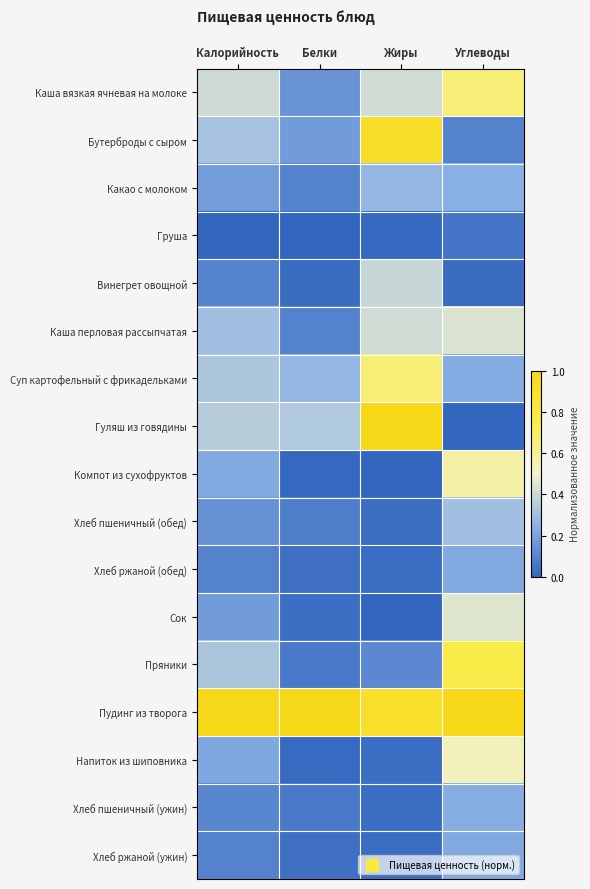

Reading right to left, transcribe all the data shown in this chart.

Каша вязкая ячневая на молоке: Углеводы=0.7	Жиры=0.4	Белки=0.1	Калорийность=0.4
Бутерброды с сыром: Углеводы=0.1	Жиры=0.9	Белки=0.2	Калорийность=0.3
Какао с молоком: Углеводы=0.2	Жиры=0.3	Белки=0.1	Калорийность=0.2
Груша: Углеводы=0.1	Жиры=0.0	Белки=0.0	Калорийность=0.0
Винегрет овощной: Углеводы=0.0	Жиры=0.4	Белки=0.0	Калорийность=0.1
Каша перловая рассыпчатая: Углеводы=0.4	Жиры=0.4	Белки=0.1	Калорийность=0.3
Суп картофельный с фрикадельками: Углеводы=0.2	Жиры=0.7	Белки=0.3	Калорийность=0.3
Гуляш из говядины: Углеводы=0.0	Жиры=1.0	Белки=0.3	Калорийность=0.4
Компот из сухофруктов: Углеводы=0.6	Жиры=0.0	Белки=0.0	Калорийность=0.2
Хлеб пшеничный (обед): Углеводы=0.3	Жиры=0.0	Белки=0.1	Калорийность=0.1
Хлеб ржаной (обед): Углеводы=0.2	Жиры=0.0	Белки=0.0	Калорийность=0.1
Сок: Углеводы=0.5	Жиры=0.0	Белки=0.0	Калорийность=0.2
Пряники: Углеводы=0.8	Жиры=0.1	Белки=0.1	Калорийность=0.3
Пудинг из творога: Углеводы=1.0	Жиры=0.9	Белки=1.0	Калорийность=1.0
Напиток из шиповника: Углеводы=0.5	Жиры=0.0	Белки=0.0	Калорийность=0.2
Хлеб пшеничный (ужин): Углеводы=0.2	Жиры=0.0	Белки=0.1	Калорийность=0.1
Хлеб ржаной (ужин): Углеводы=0.2	Жиры=0.0	Белки=0.0	Калорийность=0.1